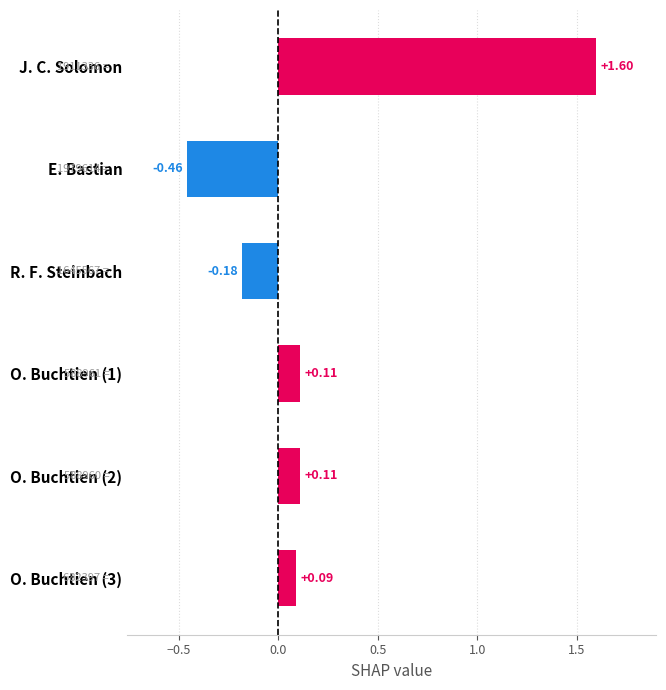

What is the sum of the values at E. Bastian and O. Buchtien (3)?

-0.4